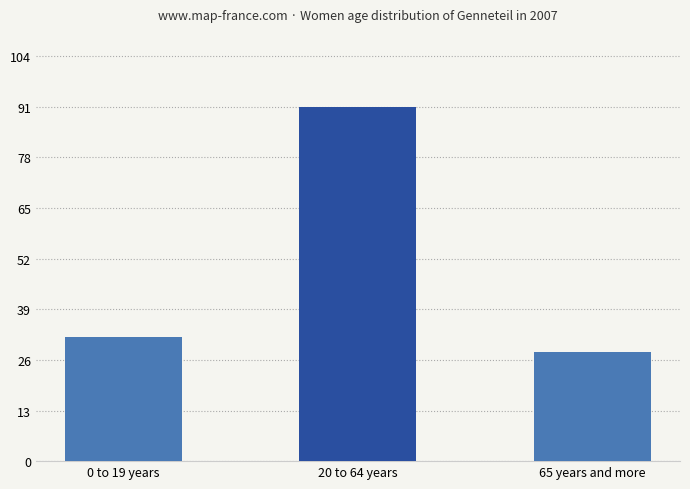

Reading left to right, what are all the values shown in this chart?

0 to 19 years=32	20 to 64 years=91	65 years and more=28